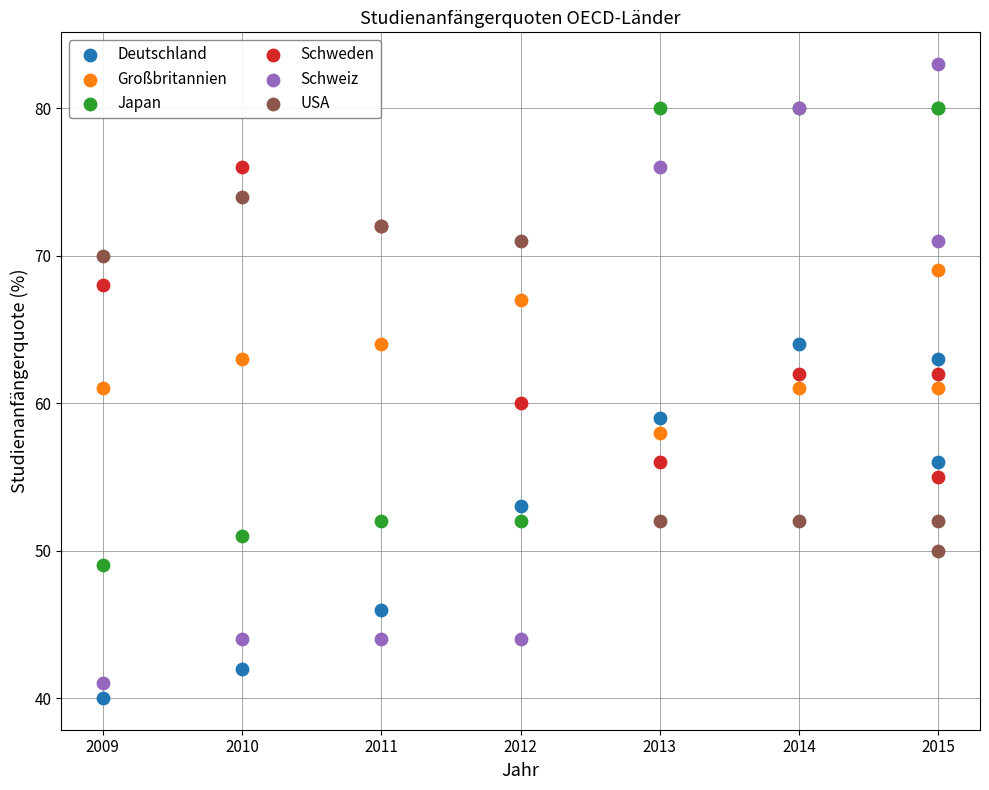

What is the X range (max minus min) for the scatter plot?

6